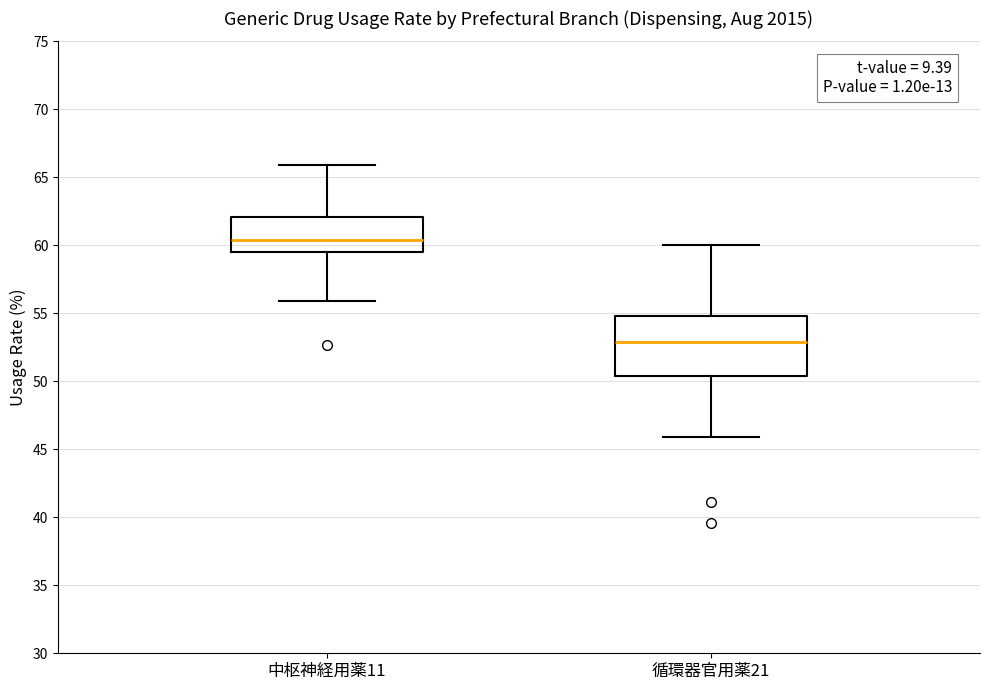

Which box has the highest median line?

中枢神経用薬11